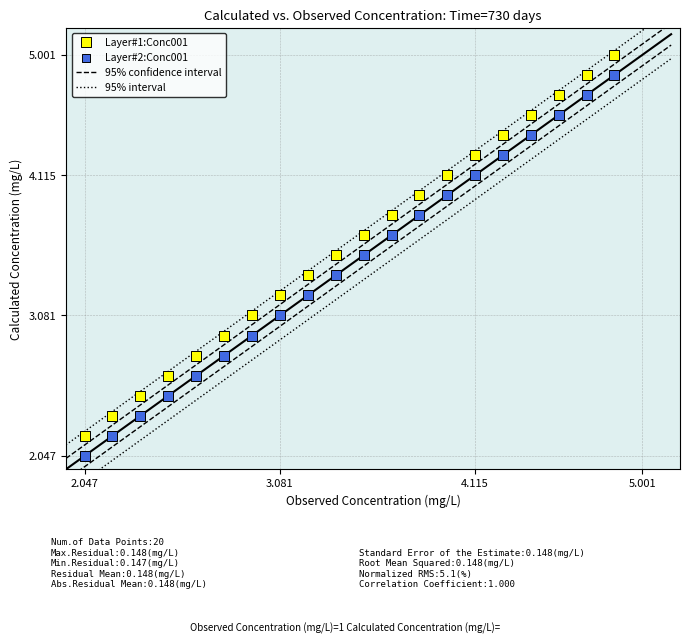

Across all data points, what is the range of X values (max minus min)?

2.8